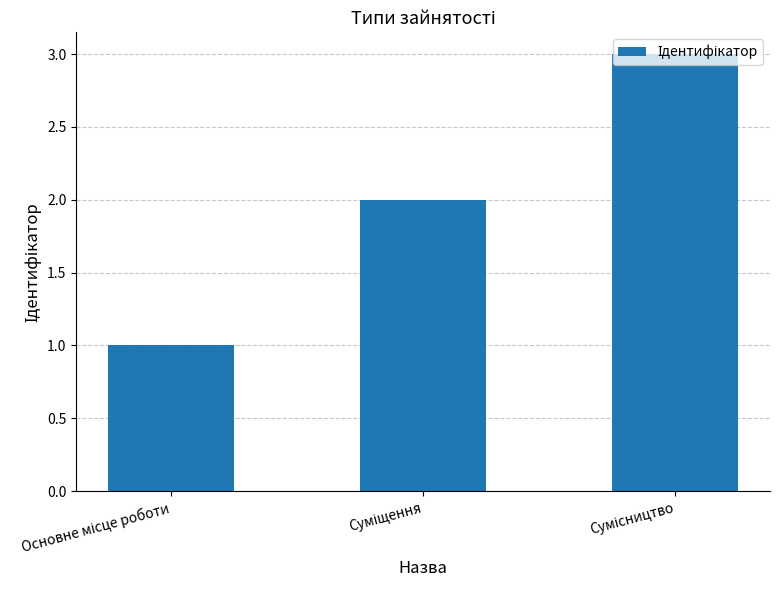

What is the greatest value displayed?

3